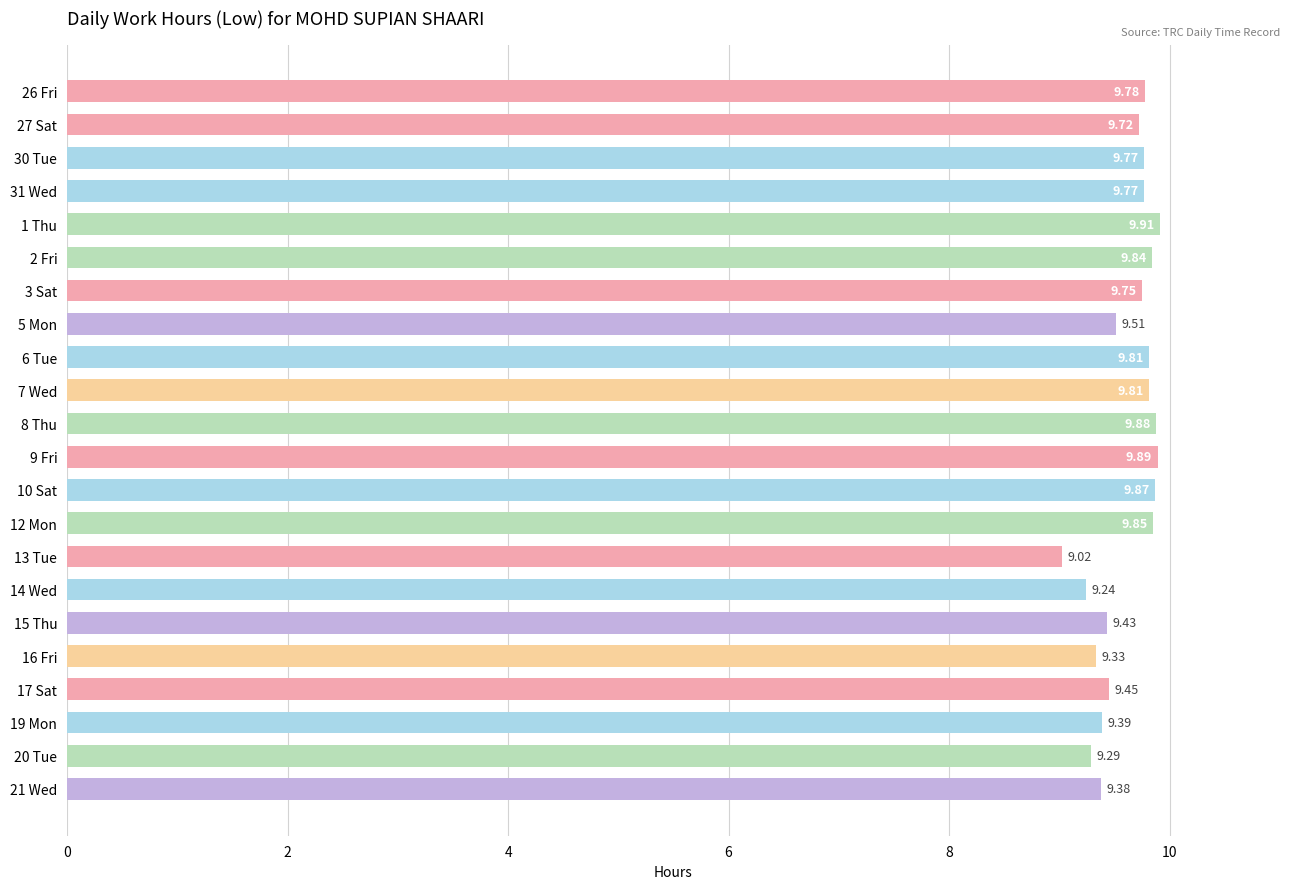

What is the ratio of the value at 27 Sat to the value at 8 Thu?

1.0